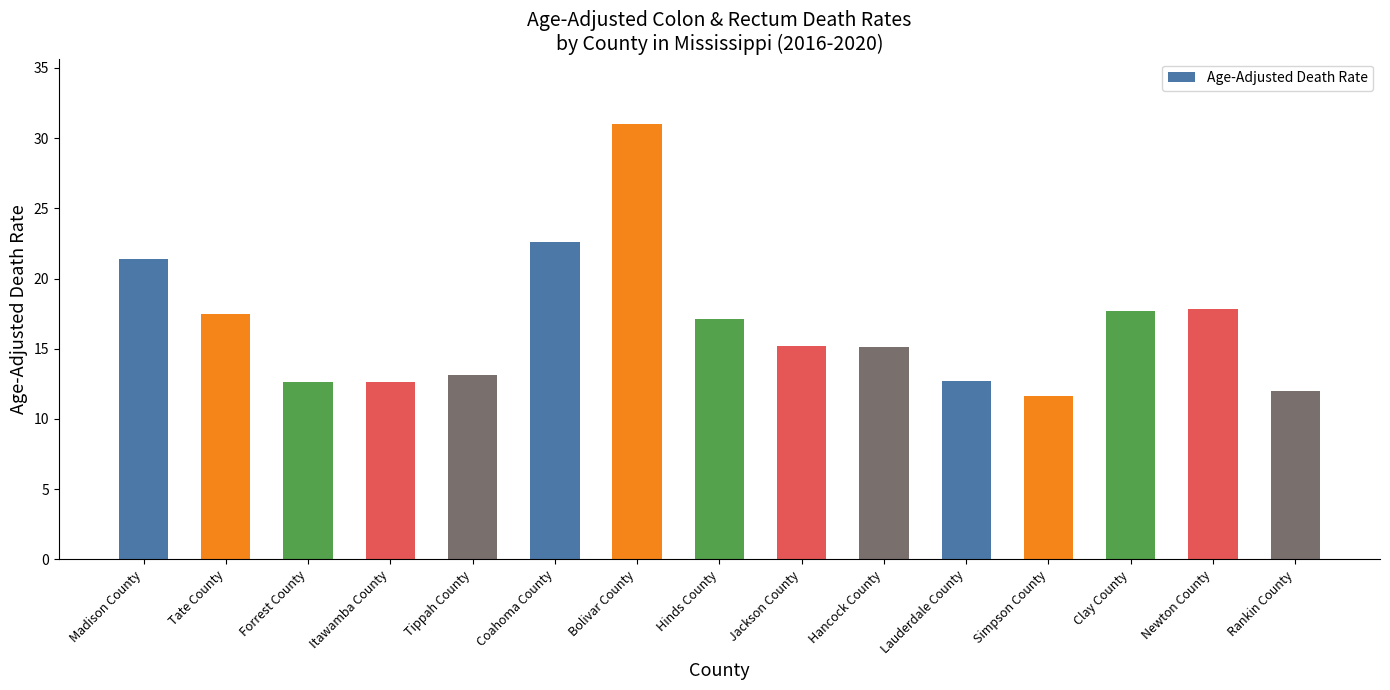

How many series are shown in this chart?

1